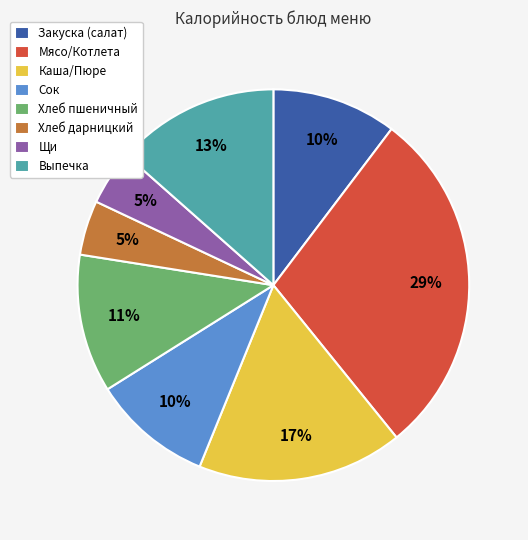

To the nearest percent, what portion does Мясо/Котлета represent?

29%